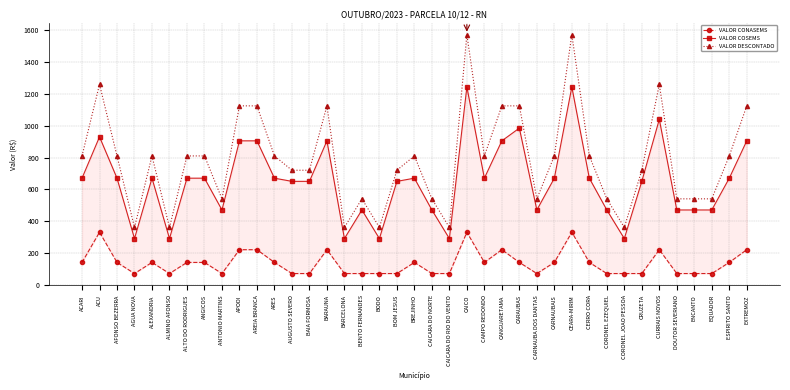

True or false: VALOR DESCONTADO and VALOR CONASEMS cross at least once.

False